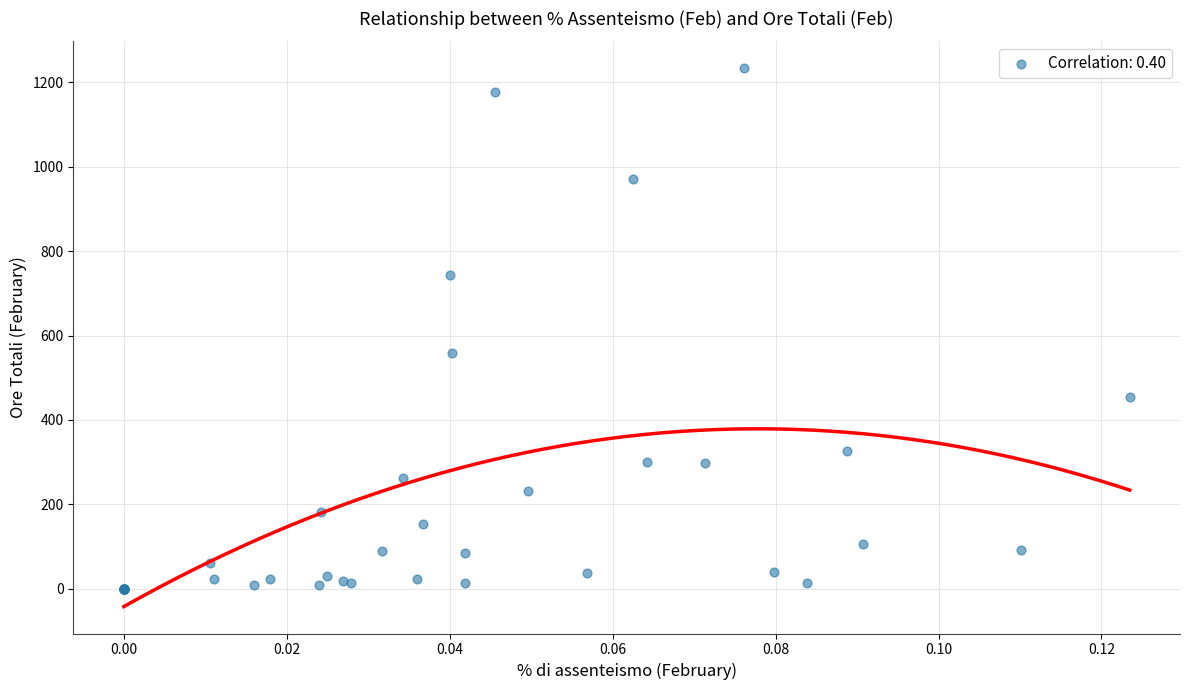

What Y value in the scatter plot is closest to 616?

558.0